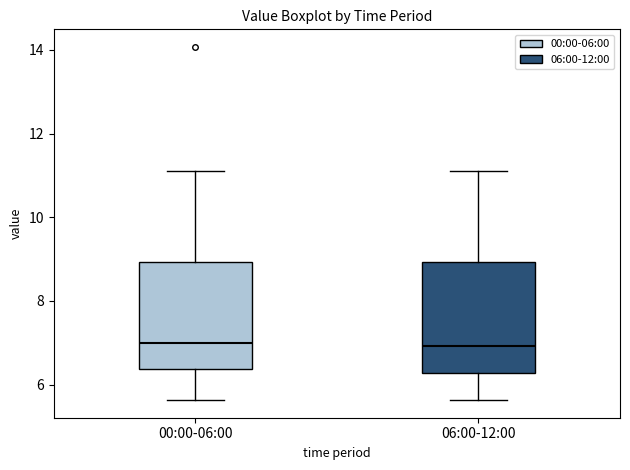

Reading left to right, transcribe this box plot: for each box, give where its median line is, the range the box spans, and where its two whiskers end, as read against the y-axis. The values are not printed on the chart, so give them approximately, as read against the axis.

00:00-06:00: median 7.0, box 6.4 to 9.0, whiskers 5.6 to 11.2
06:00-12:00: median 7.0, box 6.2 to 9.0, whiskers 5.6 to 11.2